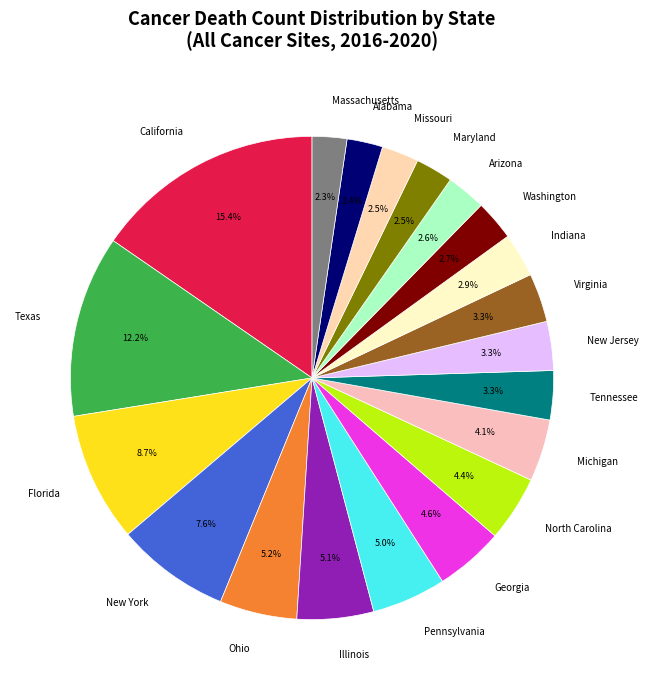

Is Missouri the majority of the pie?

No